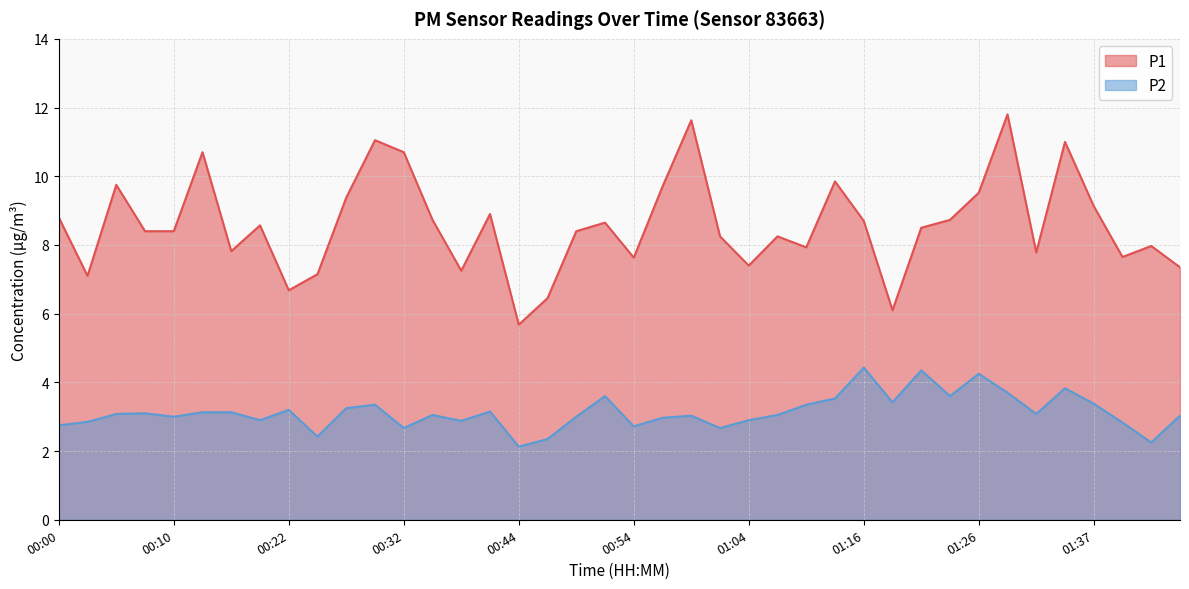

True or false: P2 and P1 cross at least once.

False